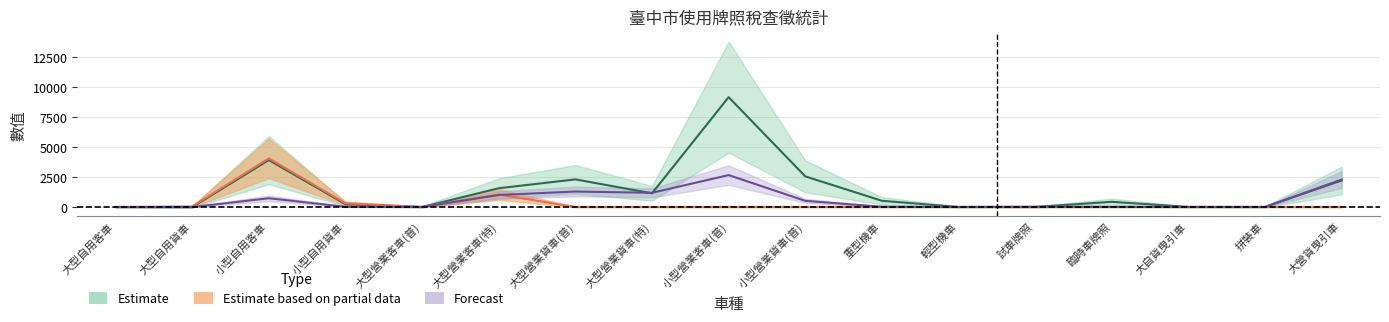

What is the average value of the 查定數件數 series?

1409.3